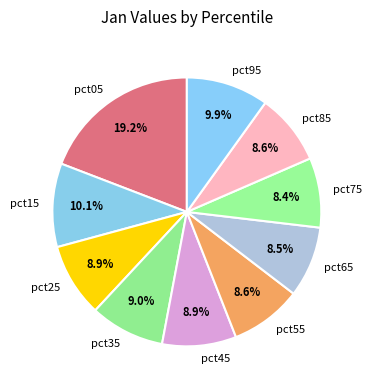

Which category has the biggest portion of the pie?

pct05